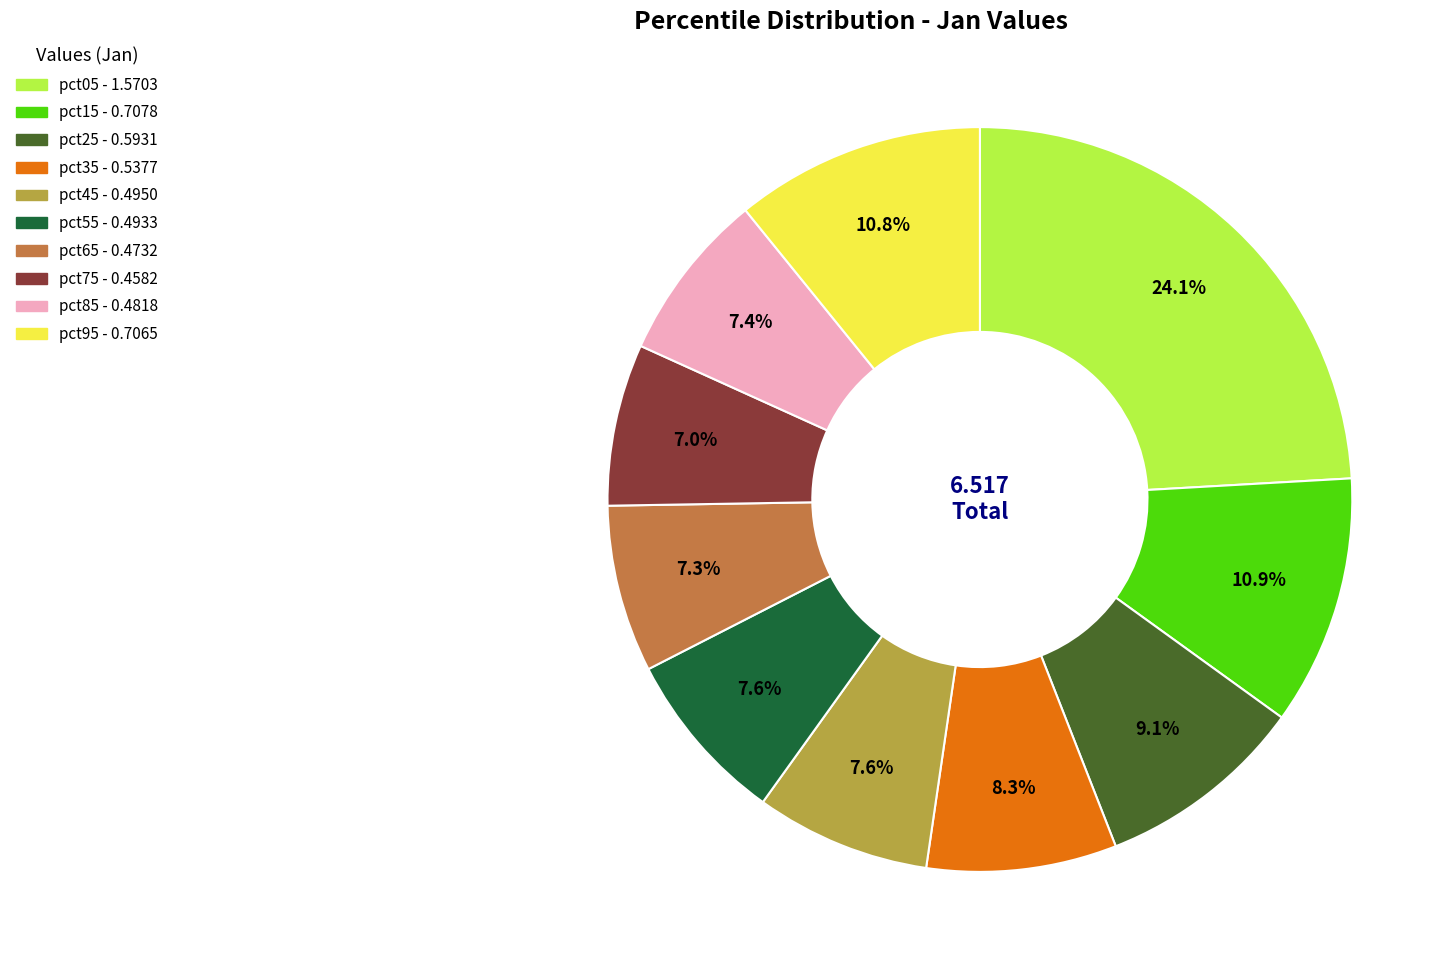

What percentage do pct45 and pct25 together represent?

16.7%